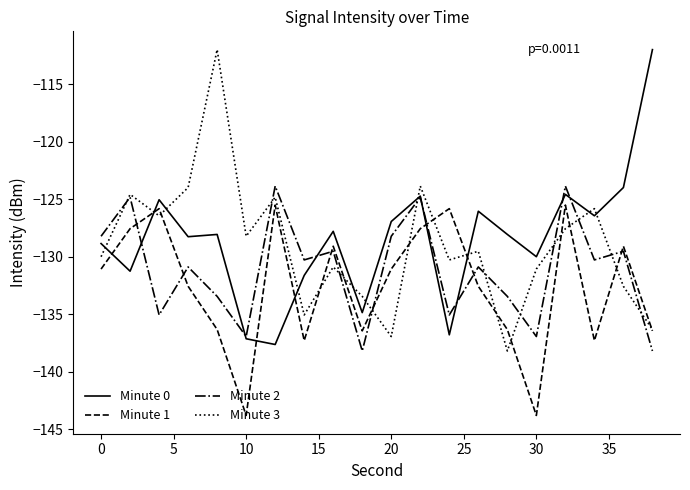

How many intersections are there between Minute 1 and Minute 2?

7